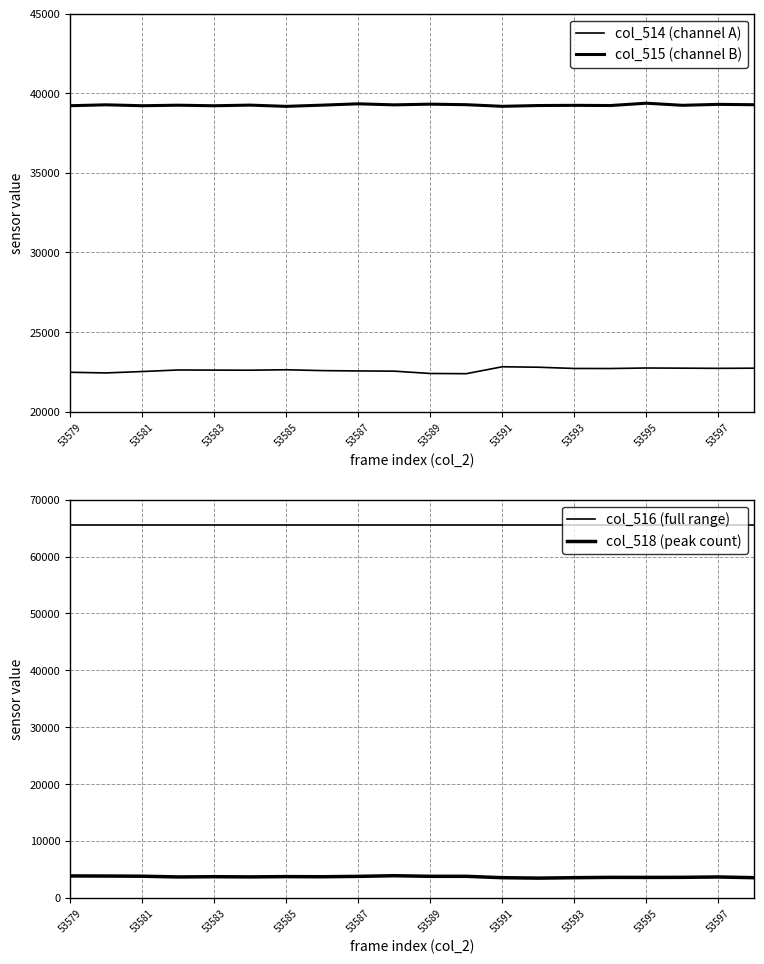

How many series are shown in this chart?

4